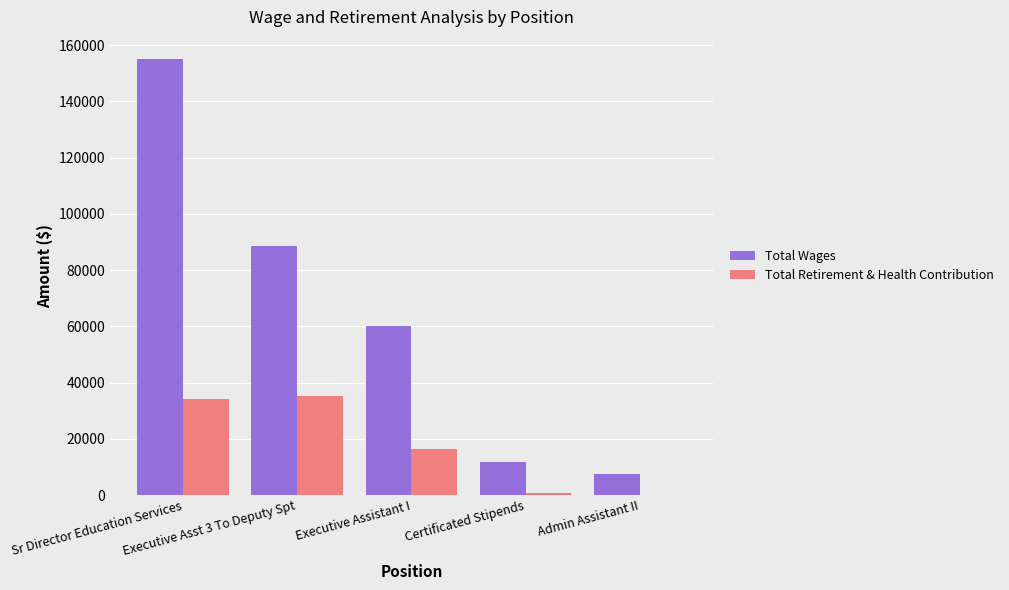

What is the difference between the Total Wages values at Sr Director Education Services and Admin Assistant II?

147818